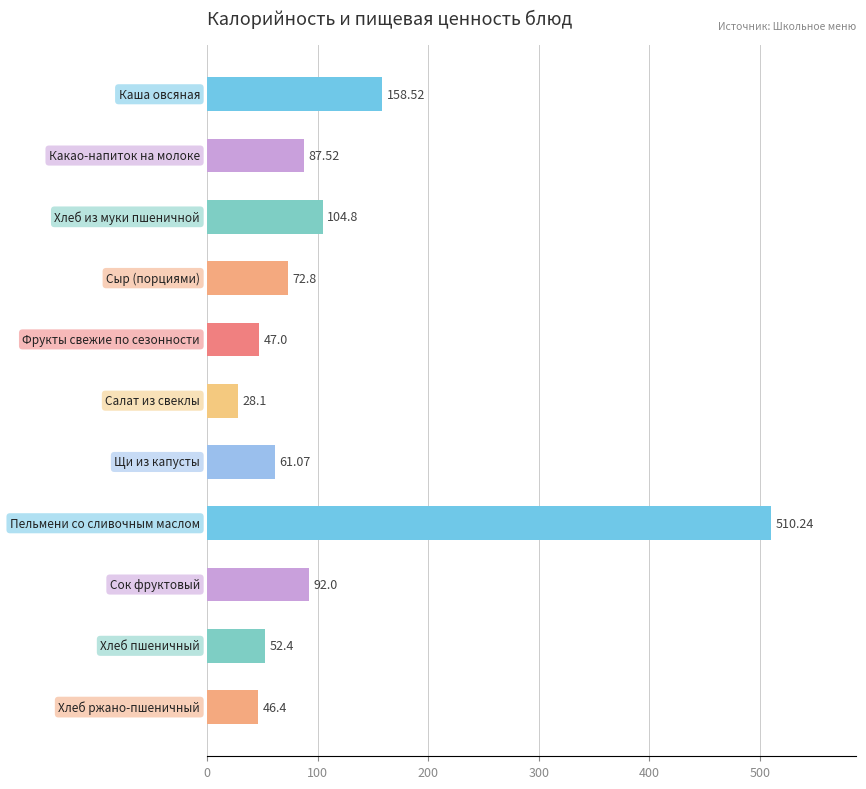

What is the difference between the maximum and second lowest values?

463.8